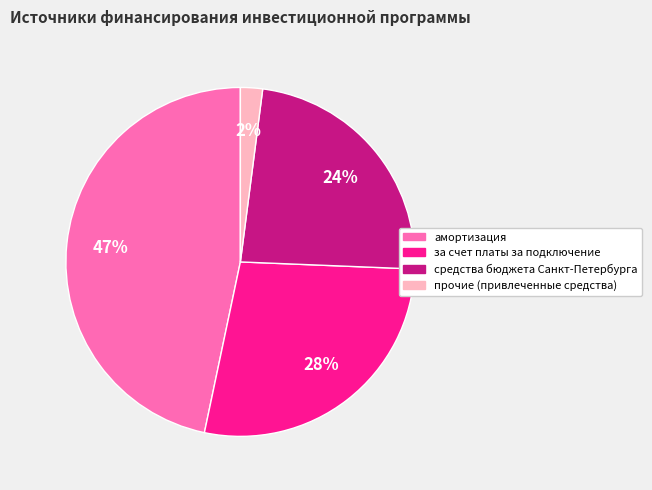

Which has a higher value, прочие (привлеченные средства) or средства бюджета Санкт-Петербурга?

средства бюджета Санкт-Петербурга